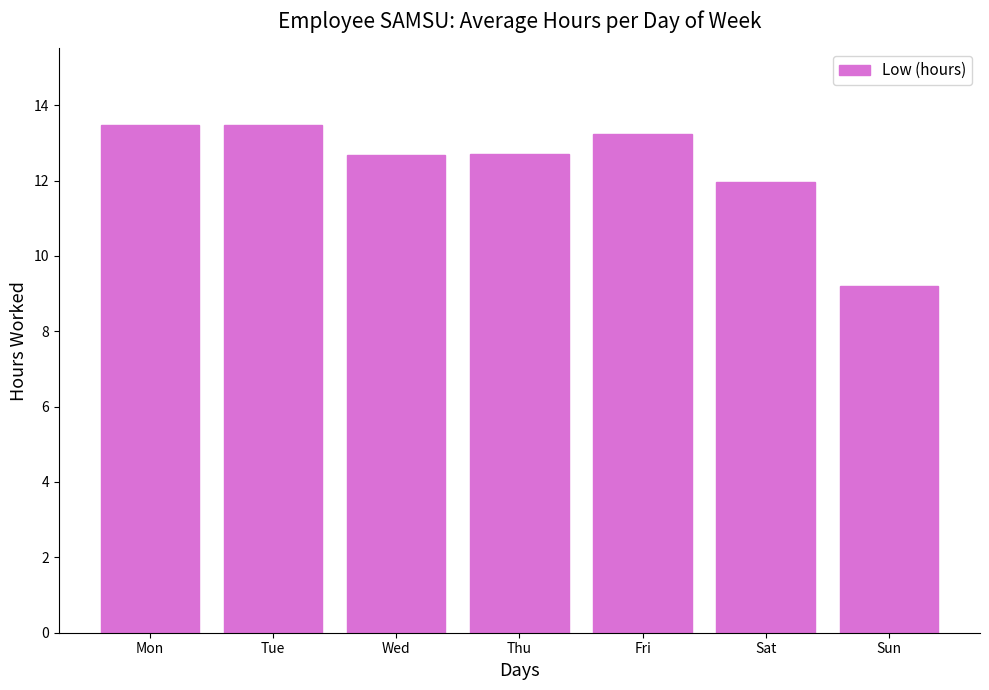

What is the value of the 7th bar from the left?

9.2